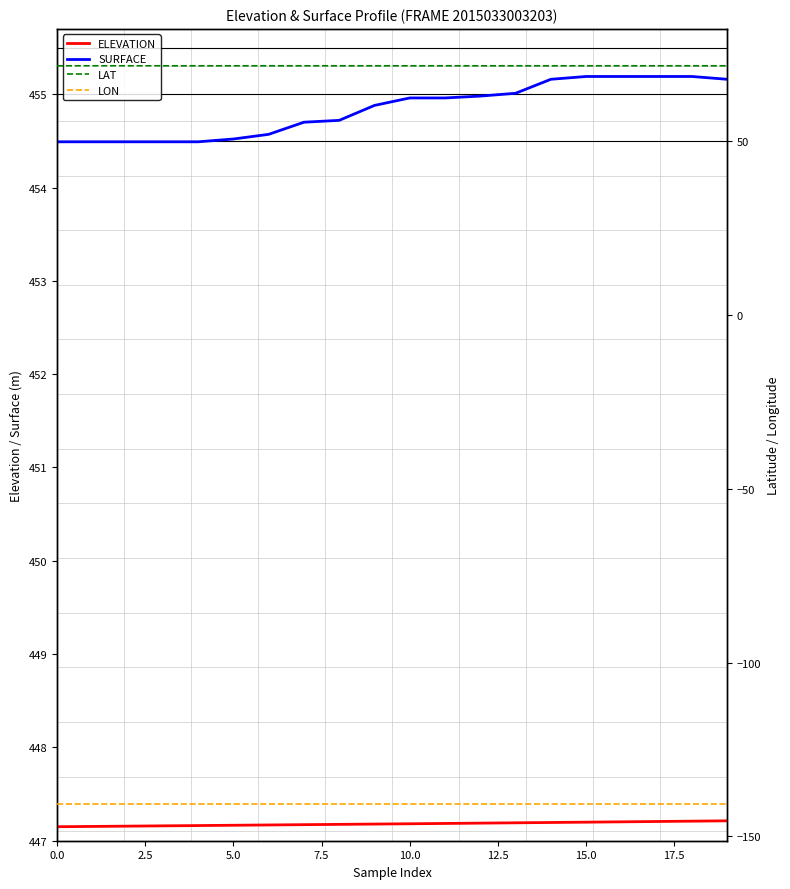

True or false: ELEVATION and SURFACE cross at least once.

False